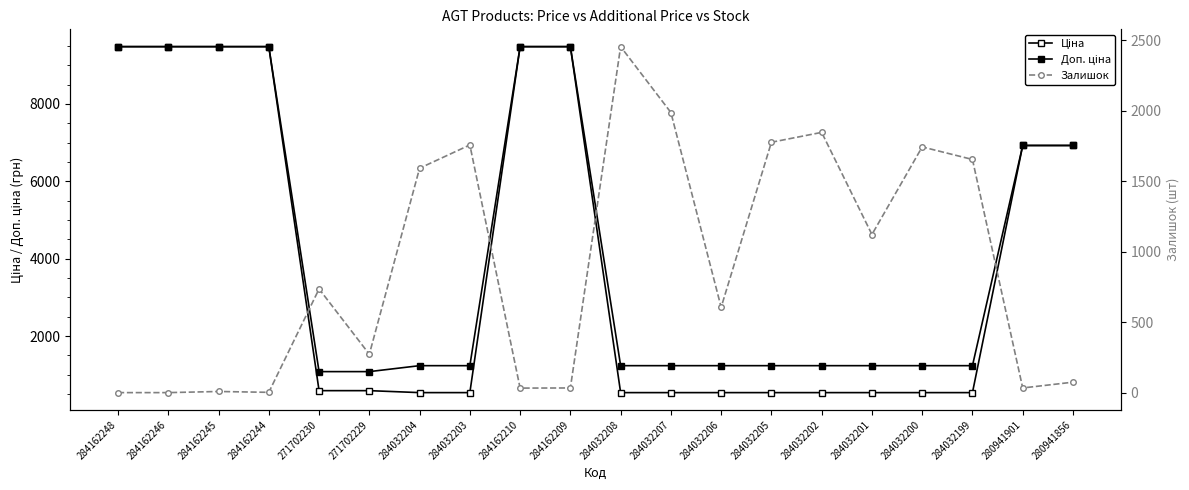

What is the sum of all Доп. ціна values?

85248.9